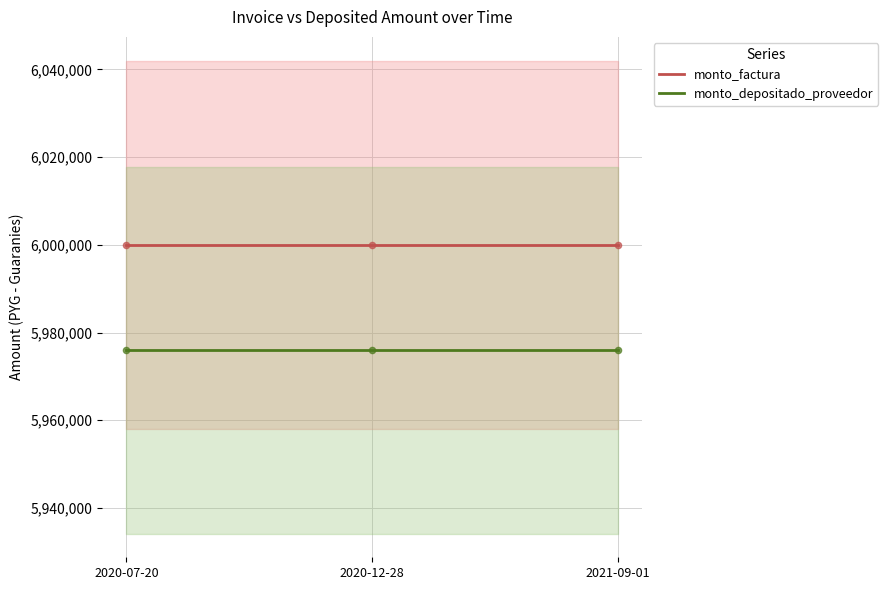

Which series contains the highest Y value?

monto_factura